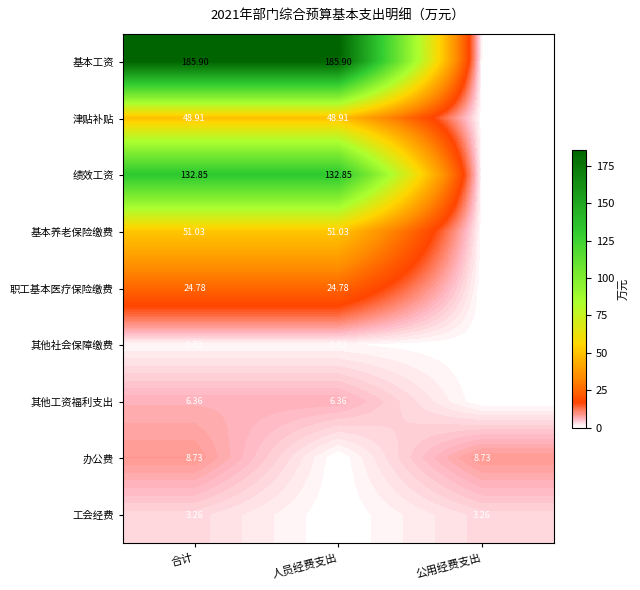

At 合计, list the series in order from smallest to largest.

其他社会保障缴费, 工会经费, 其他工资福利支出, 办公费, 职工基本医疗保险缴费, 津贴补贴, 基本养老保险缴费, 绩效工资, 基本工资